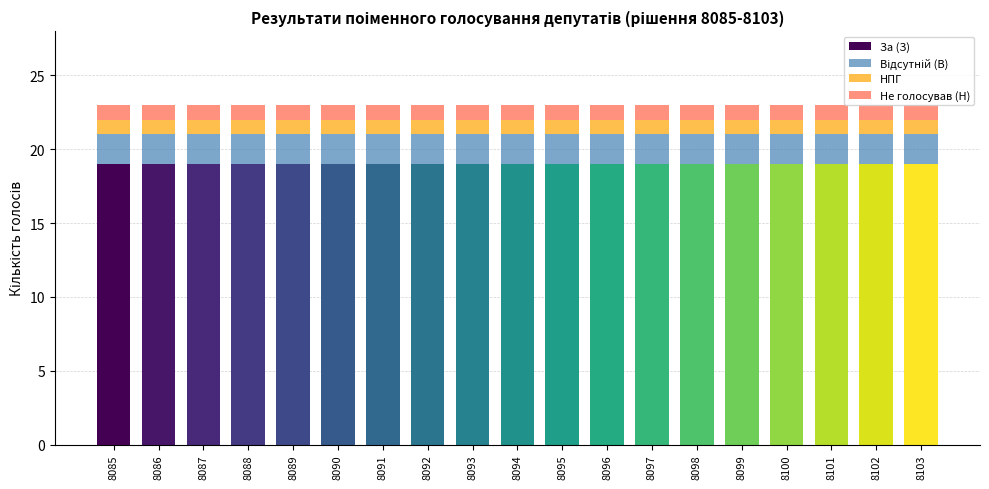

What is the highest value of the За (З) series?

19